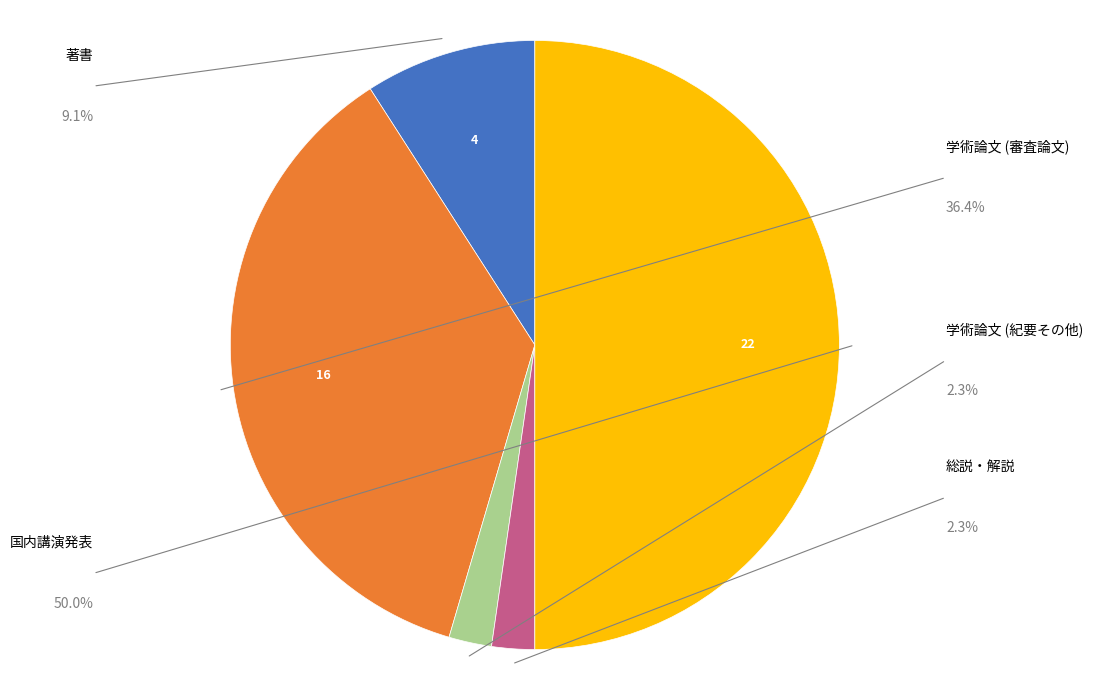

What percentage is the 総説・解説 slice, to the nearest percent?

2%